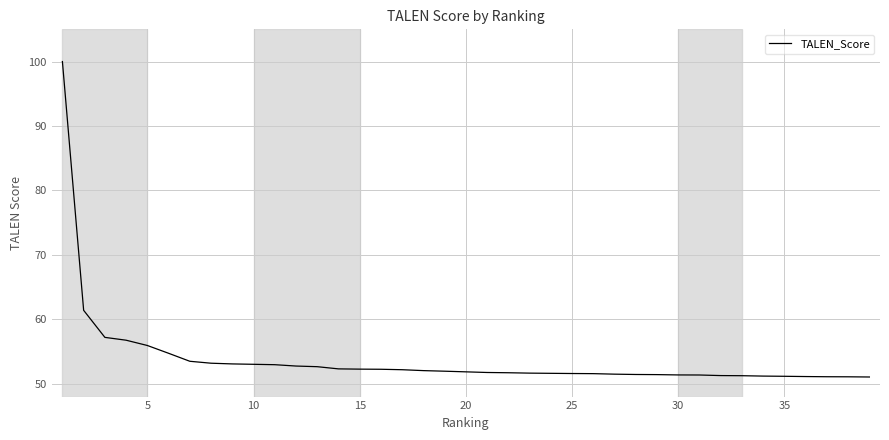

What is the greatest value displayed?

100.0